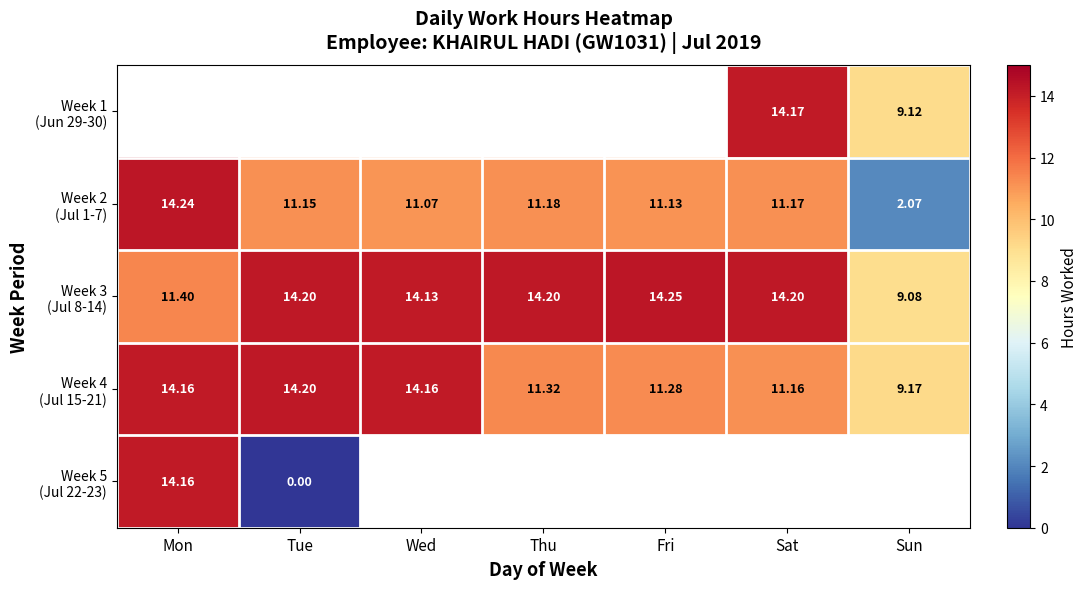

What is the difference between the highest and lowest values at Sat?

3.0